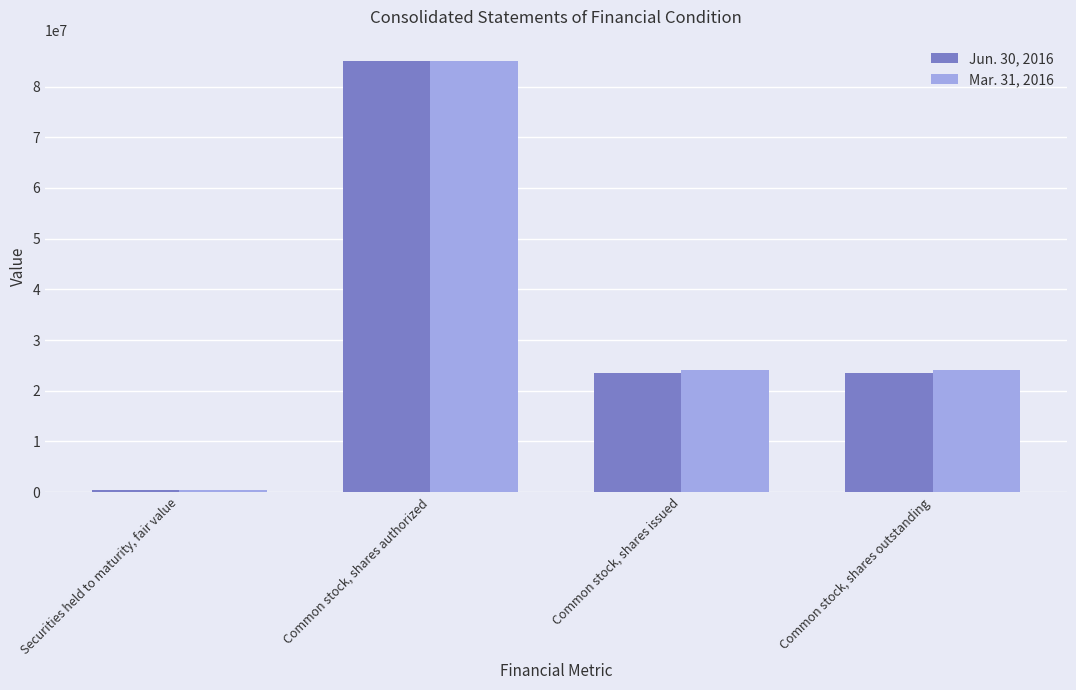

What is the greatest value displayed?

85000000